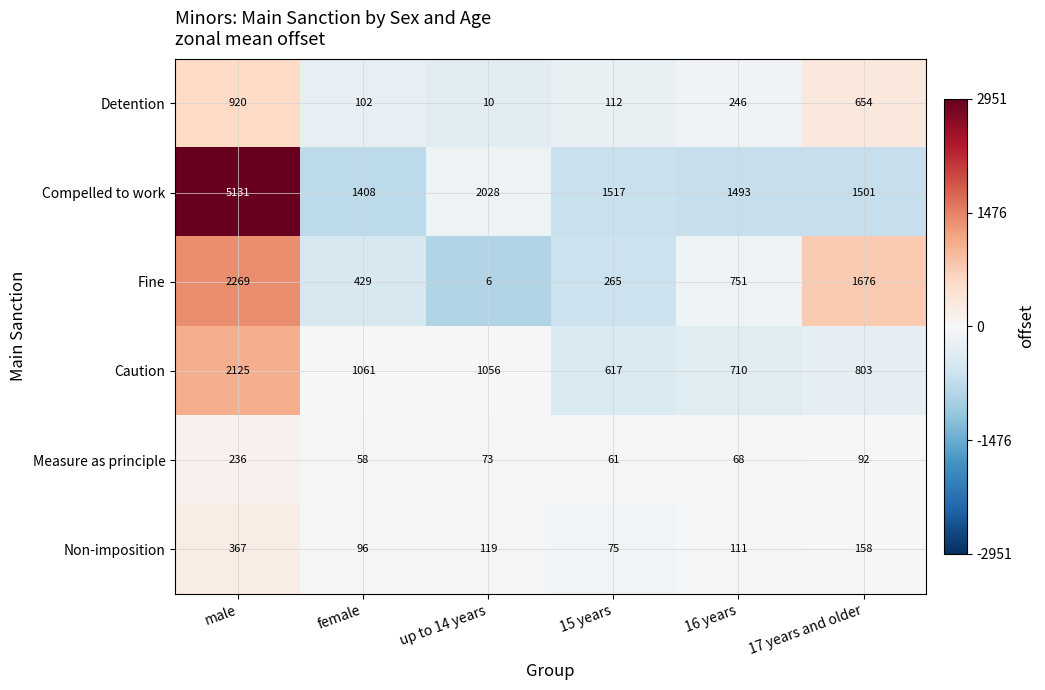

Which series has the largest range (max minus min)?

Compelled to work